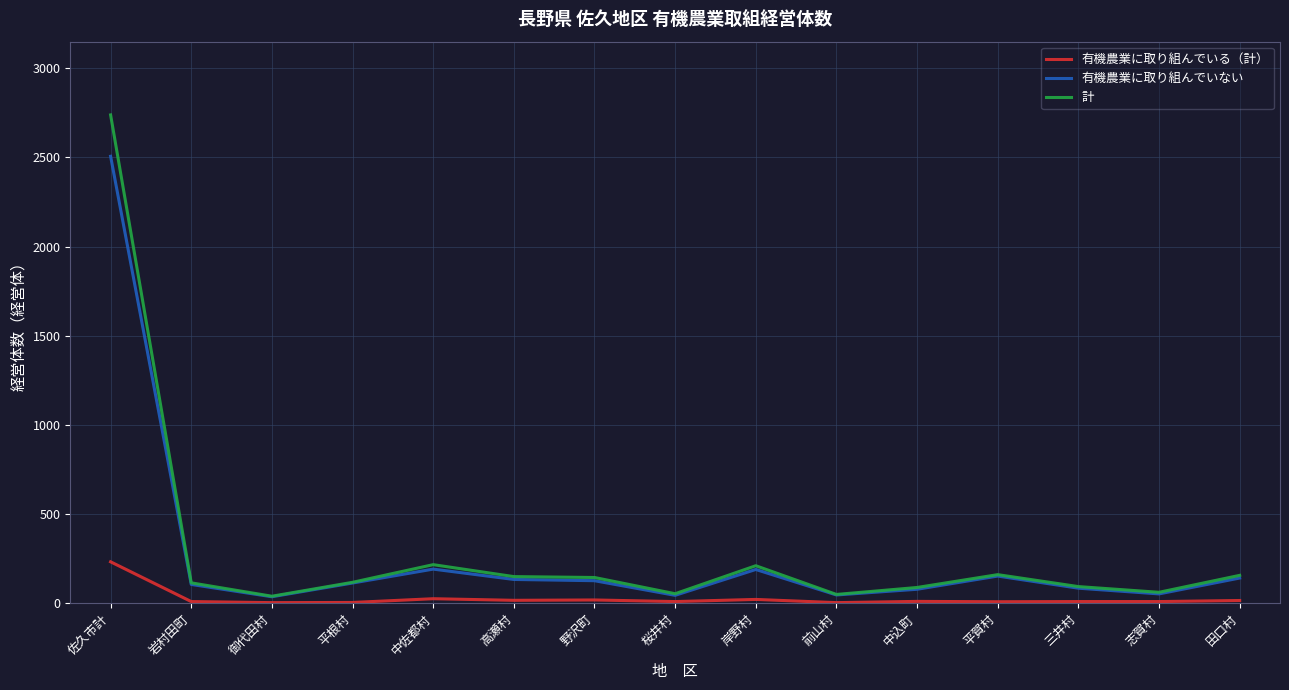

What is the smallest value displayed?

3